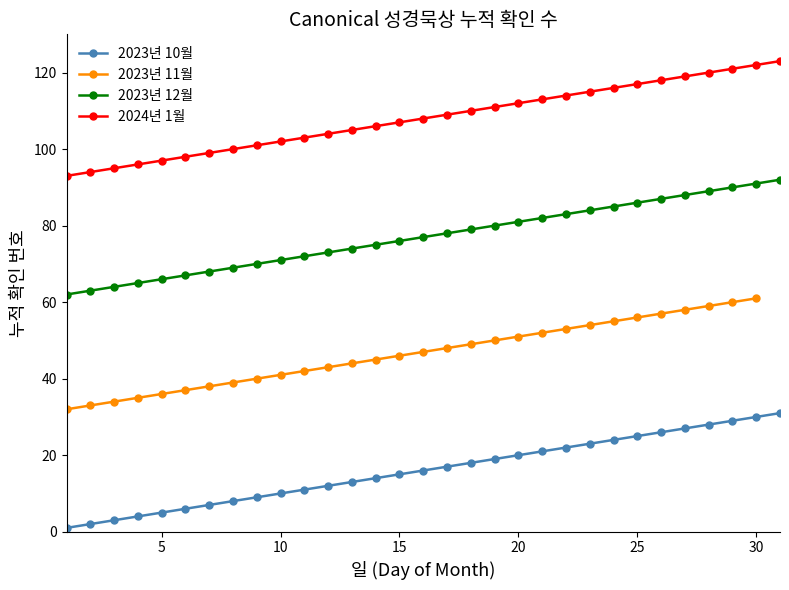

Between 20 and 31, which is larger?

31